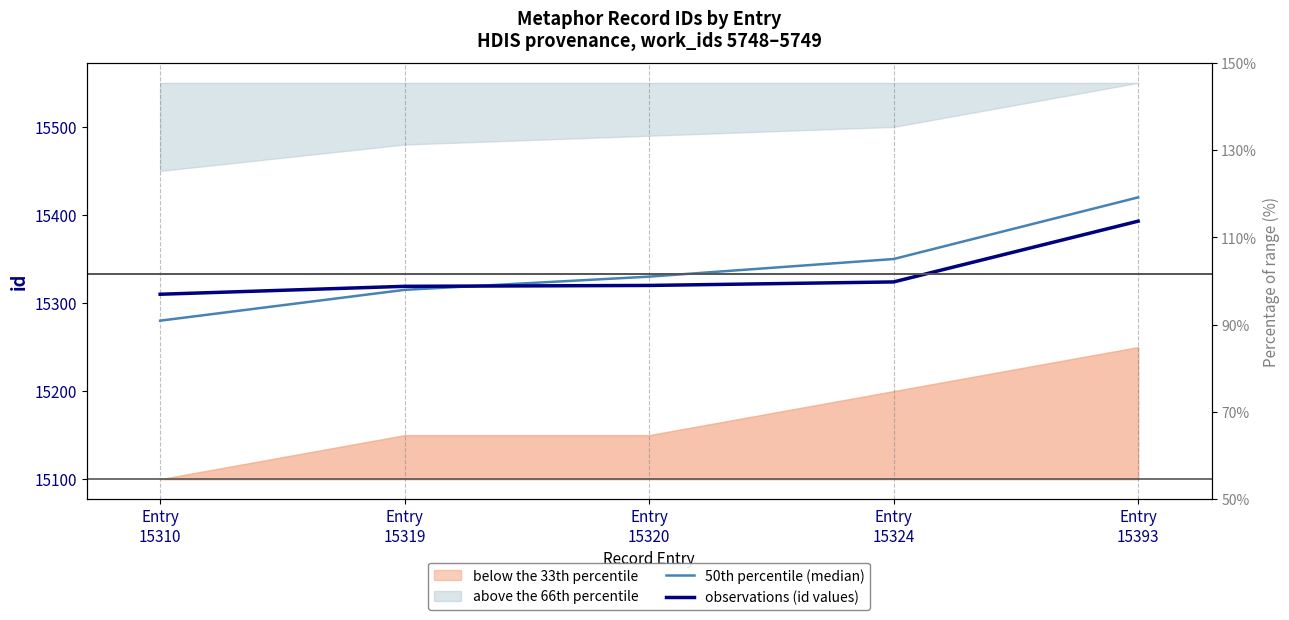

Between which two adjacent categories do observations (id values) and 50th percentile (median) first intersect?

Entry
15319 and Entry
15320